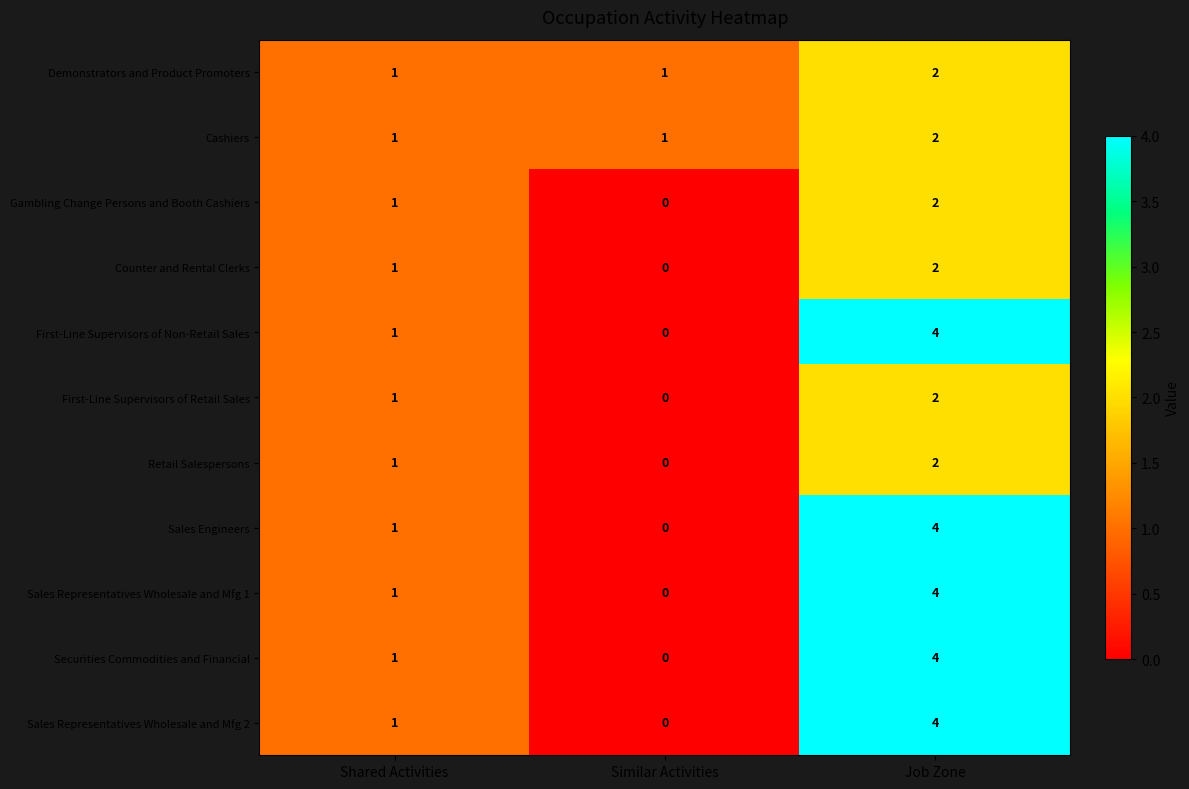

List the labels in order of Gambling Change Persons and Booth Cashiers value, smallest first.

Similar Activities, Shared Activities, Job Zone